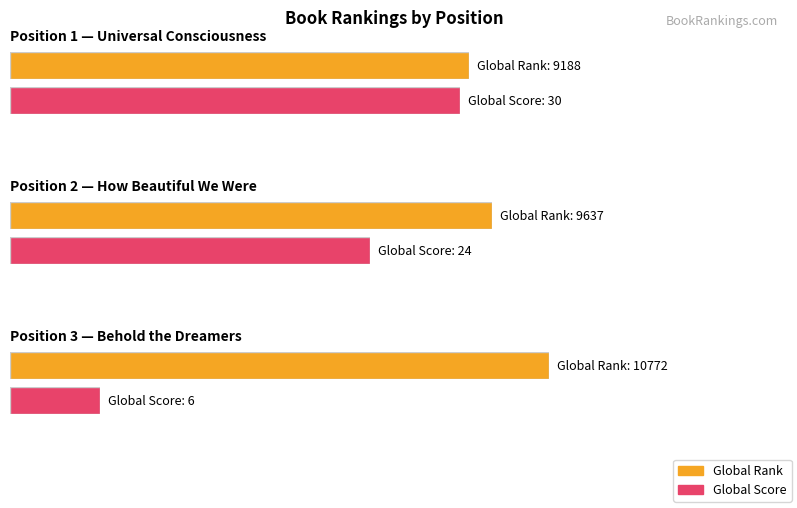

At which label is Global Rank closest to 9980?

2